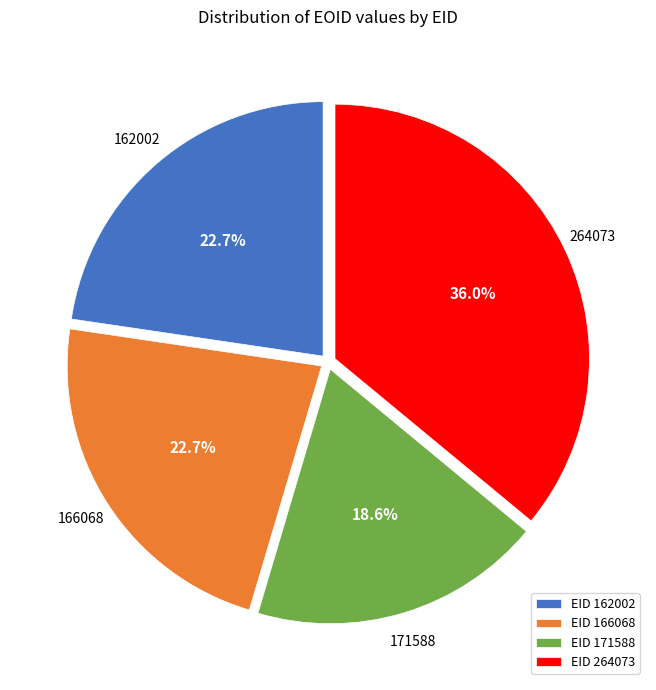

To the nearest percent, what is the difference between the largest and smallest slice percentages?

17%